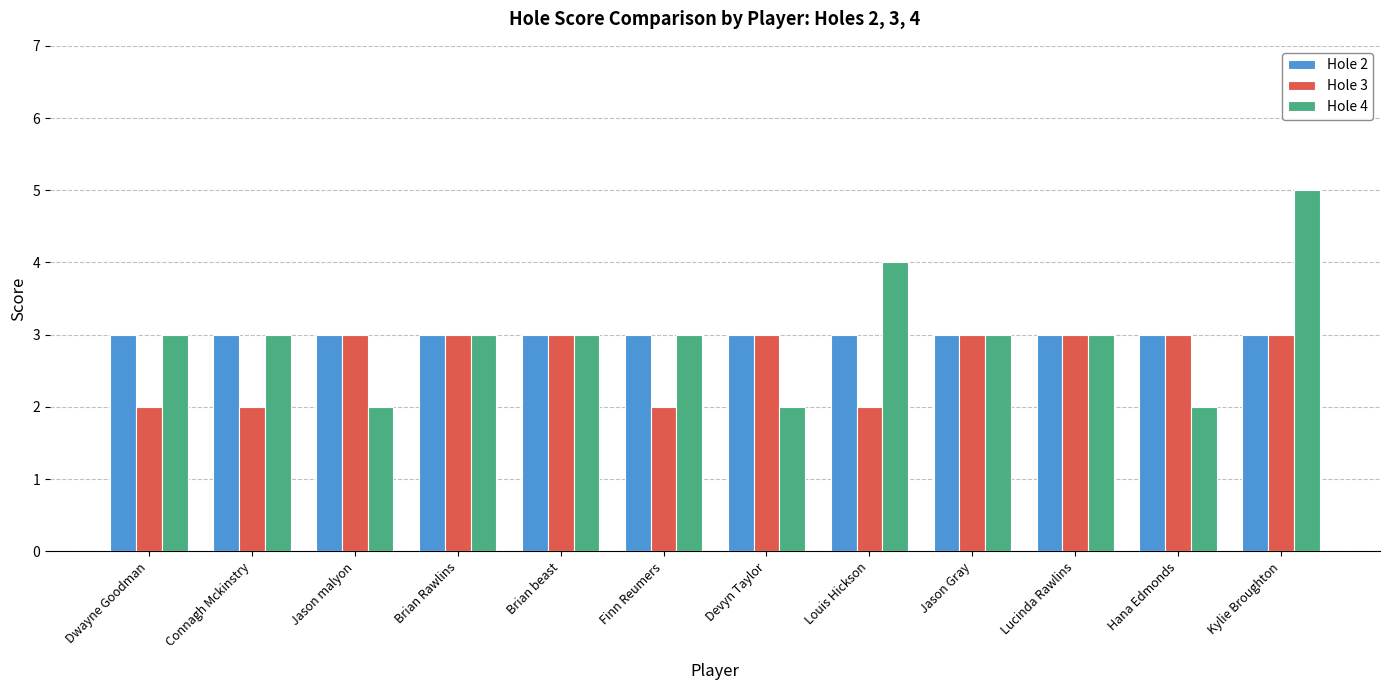

What is the label of the 10th bar from the right?

Jason malyon